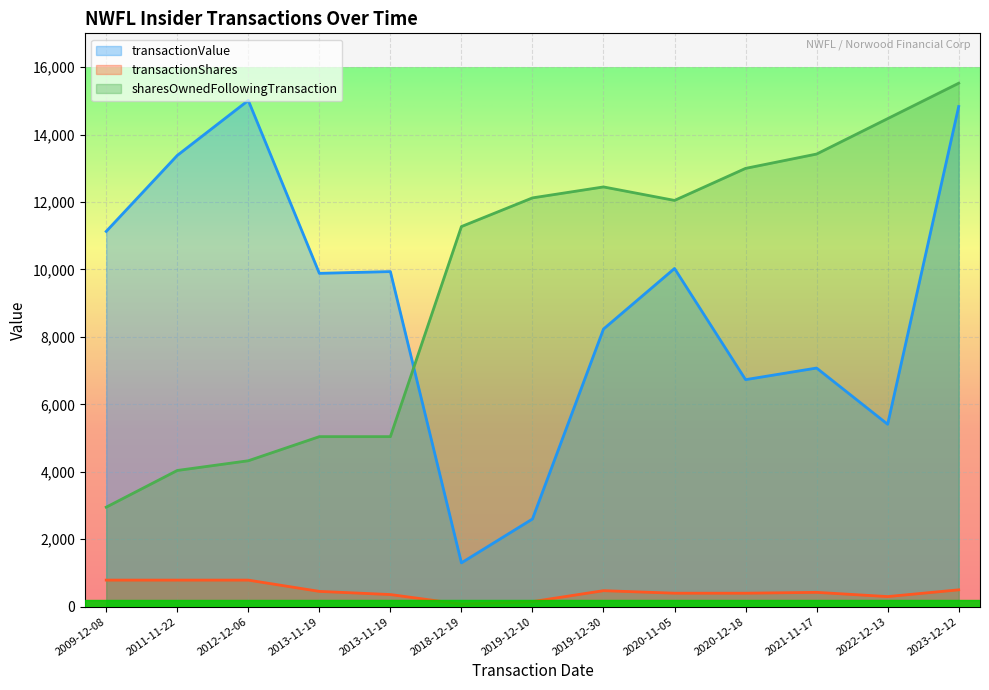

What is the greatest value displayed?

15521